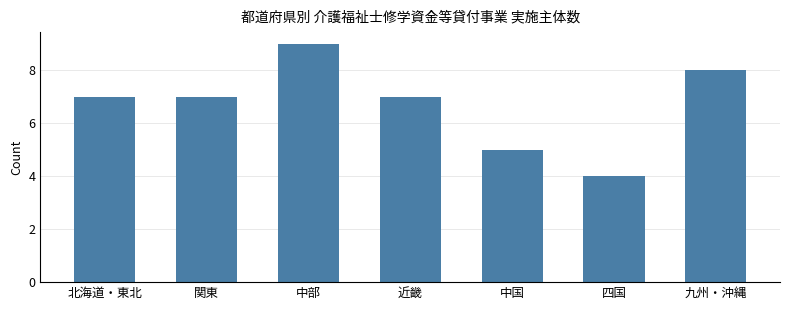

Reading left to right, what are all the values shown in this chart?

北海道・東北=7	関東=7	中部=9	近畿=7	中国=5	四国=4	九州・沖縄=8